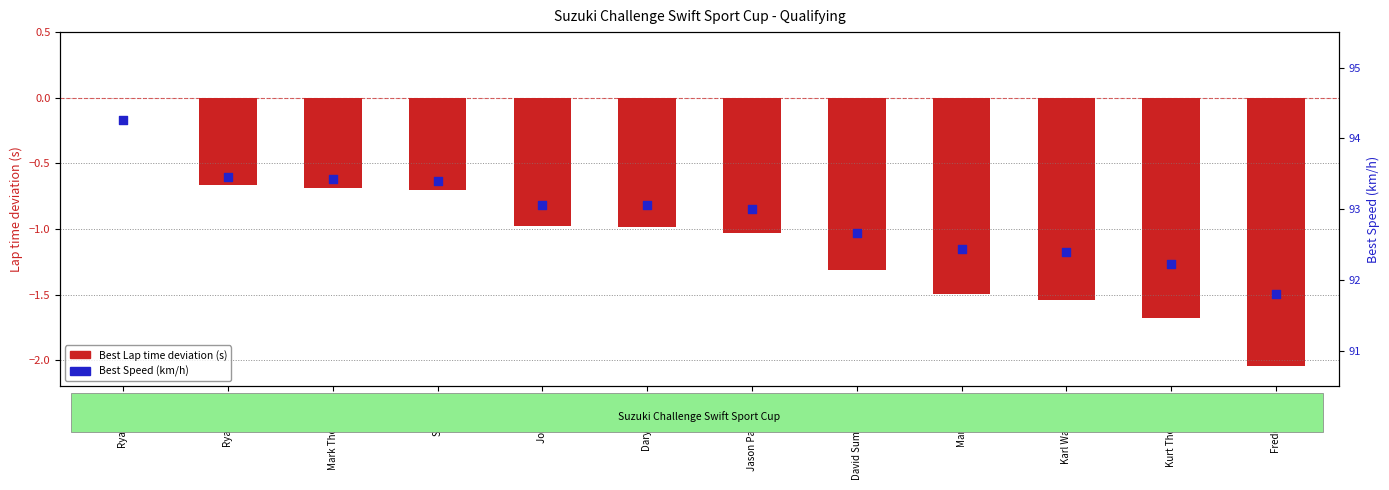

Which series has the largest total across all categories?

Best Speed